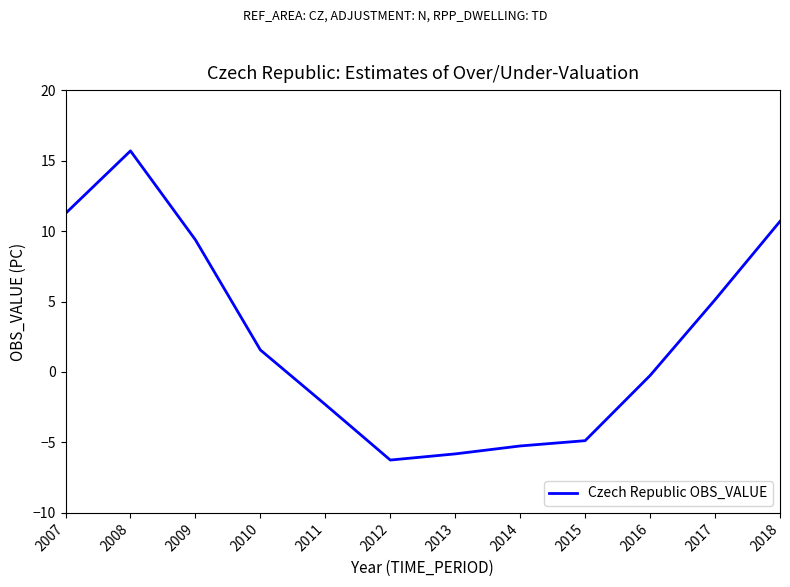

What is the minimum value shown in the chart?

-6.2